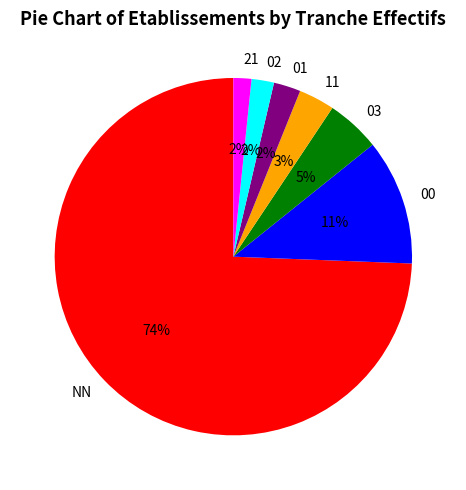

To the nearest percent, what portion does 00 represent?

11%